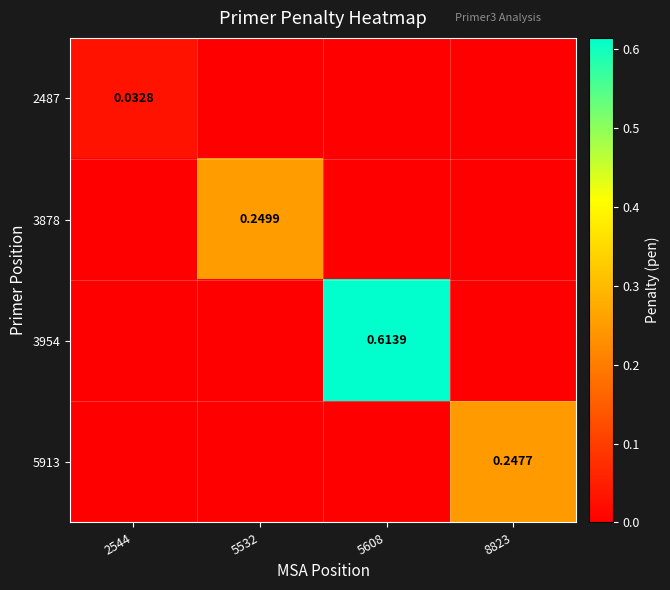

Which series has the largest range (max minus min)?

3954